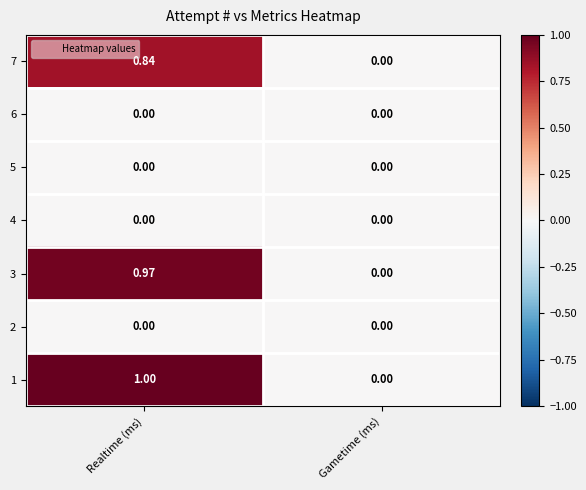

At which category is the sum across all series the highest?

Realtime (ms)